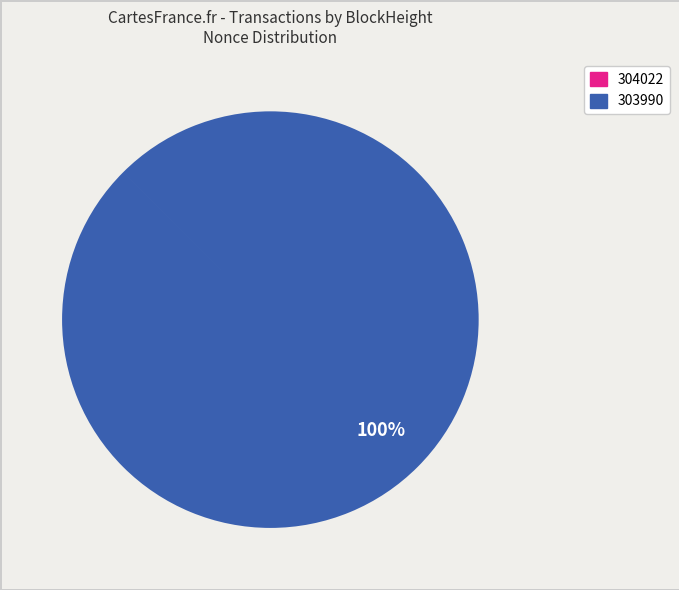

Does 303990 account for over 50% of the chart?

Yes